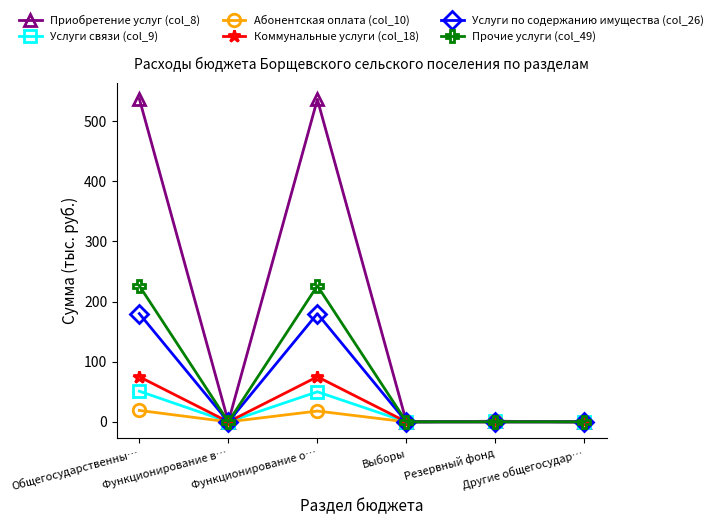

What is the maximum value shown in the chart?

537.3